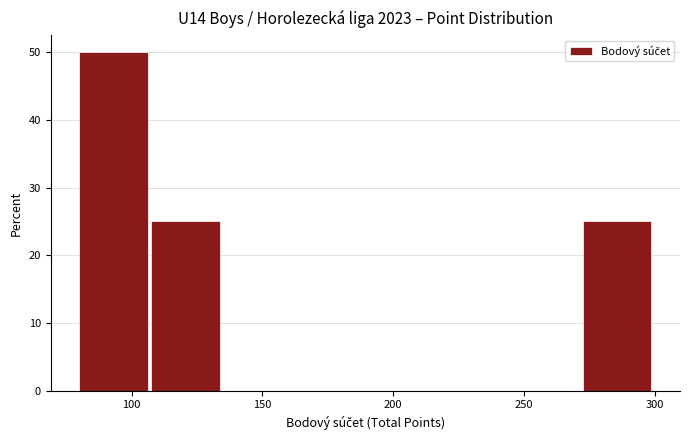

Reading left to right, list every bar in this chart as the range it spans on the x-axis followed by its height. Neither the bar edges nor the heights are printed on the chart, so give them approximately, as read against the axes.

80.0 to 107.5: 50
107.5 to 135.0: 25
135.0 to 162.5: 0
162.5 to 190.0: 0
190.0 to 217.5: 0
217.5 to 245.0: 0
245.0 to 272.5: 0
272.5 to 300.0: 25